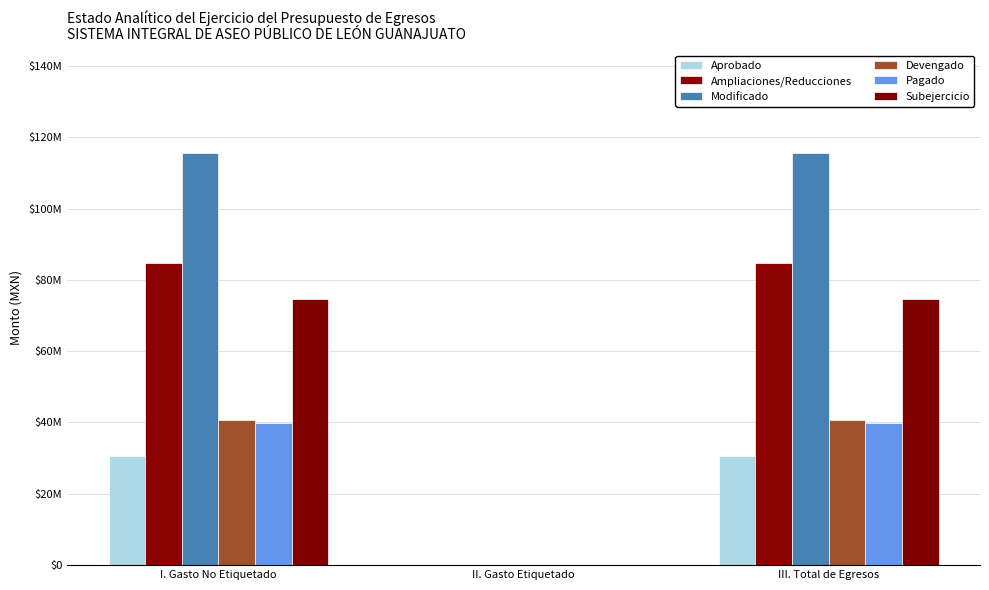

Are the bars grouped side by side (vs. stacked)?

Yes